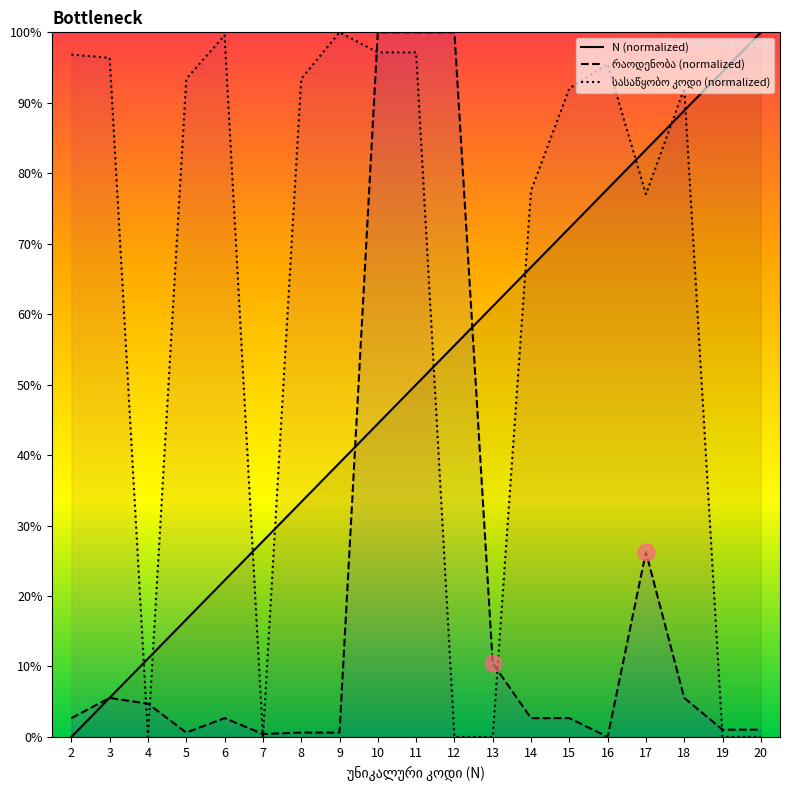

What is the total value across all series at 13?

71.6